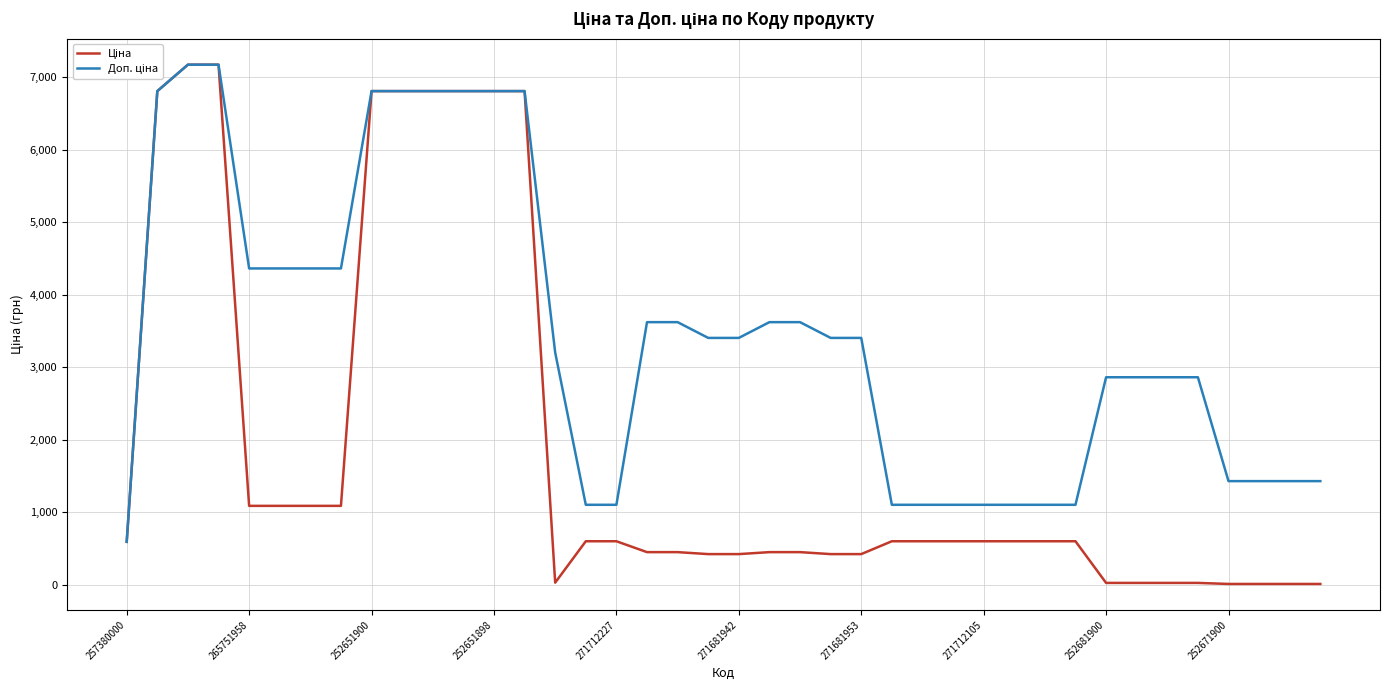

What is the total value across all series at 252651900?

13618.3